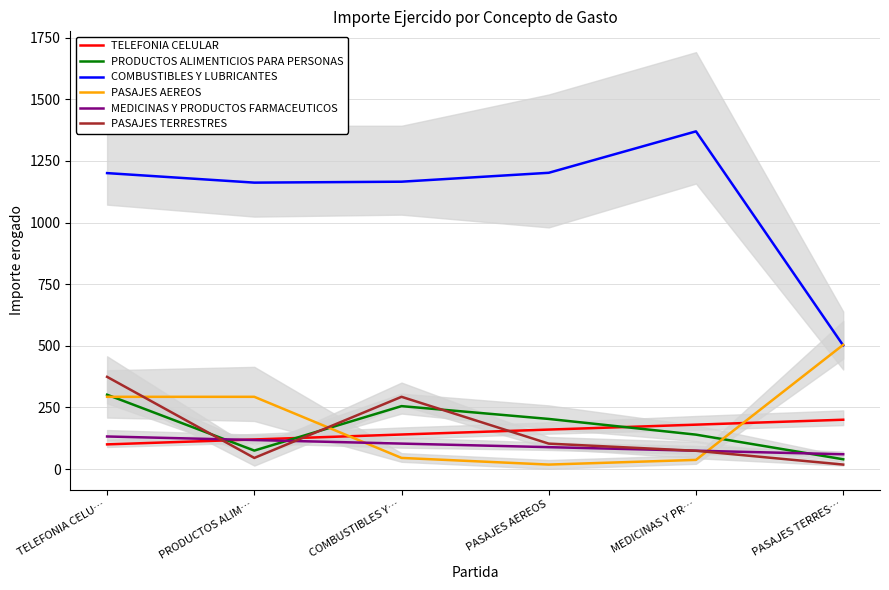

At which label does MEDICINAS Y PRODUCTOS FARMACEUTICOS reach its peak?

TELEFONIA CELU…